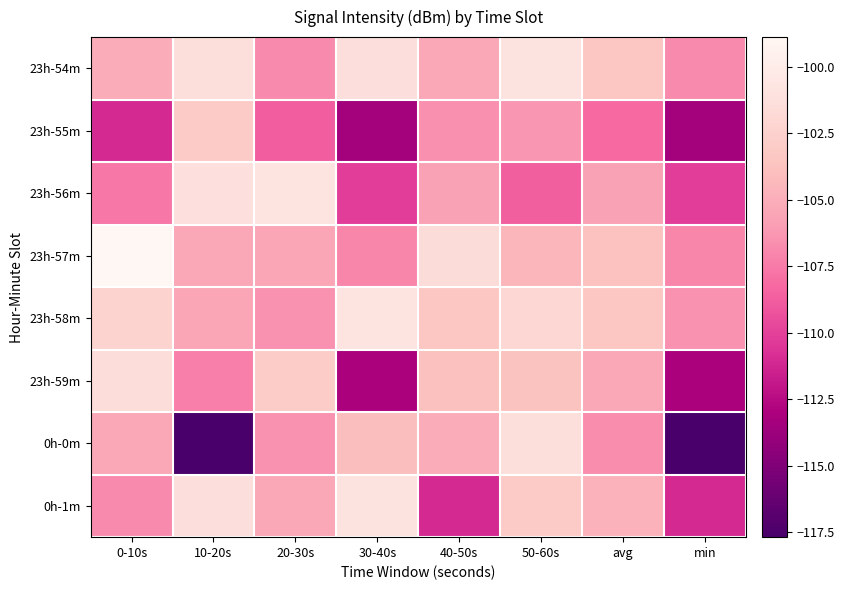

Reading right to left, what are all the values shown in this chart?

23h-54m: min=-106.8	avg=-103.4	50-60s=-100.9	40-50s=-105.4	30-40s=-101.3	20-30s=-106.8	10-20s=-101.4	0-10s=-105.1
23h-55m: min=-113.4	avg=-108.2	50-60s=-106.2	40-50s=-106.5	30-40s=-113.4	20-30s=-108.8	10-20s=-103.0	0-10s=-111.1
23h-56m: min=-110.2	avg=-105.7	50-60s=-108.7	40-50s=-105.8	30-40s=-110.2	20-30s=-100.8	10-20s=-101.2	0-10s=-107.6
23h-57m: min=-107.0	avg=-103.8	50-60s=-104.5	40-50s=-101.5	30-40s=-107.0	20-30s=-105.4	10-20s=-105.4	0-10s=-98.9
23h-58m: min=-106.5	avg=-103.4	50-60s=-102.0	40-50s=-103.4	30-40s=-100.8	20-30s=-106.5	10-20s=-105.5	0-10s=-102.4
23h-59m: min=-113.1	avg=-105.4	50-60s=-103.7	40-50s=-103.8	30-40s=-113.1	20-30s=-102.9	10-20s=-107.3	0-10s=-101.5
0h-0m: min=-117.7	avg=-106.7	50-60s=-101.4	40-50s=-105.1	30-40s=-104.0	20-30s=-106.5	10-20s=-117.7	0-10s=-105.4
0h-1m: min=-111.1	avg=-104.7	50-60s=-103.0	40-50s=-111.1	30-40s=-100.9	20-30s=-105.4	10-20s=-101.3	0-10s=-106.8